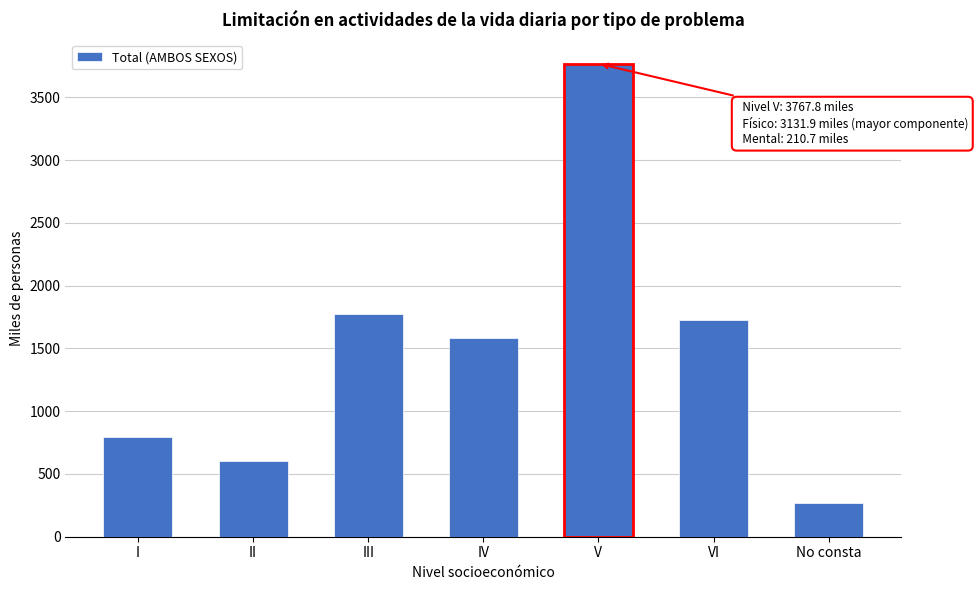

Reading right to left, what are all the values shown in this chart?

269.6	1722.8	3767.8	1582.8	1772.6	599.7	793.4